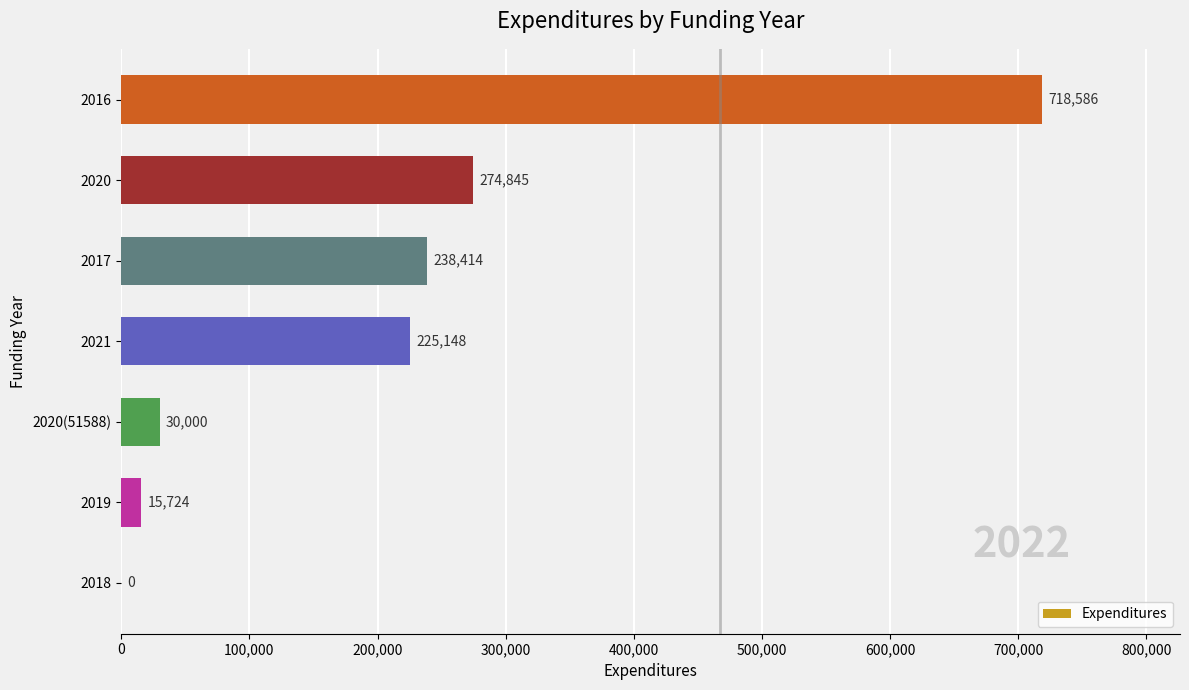

Where is the data nearest to the value 359293?

2020